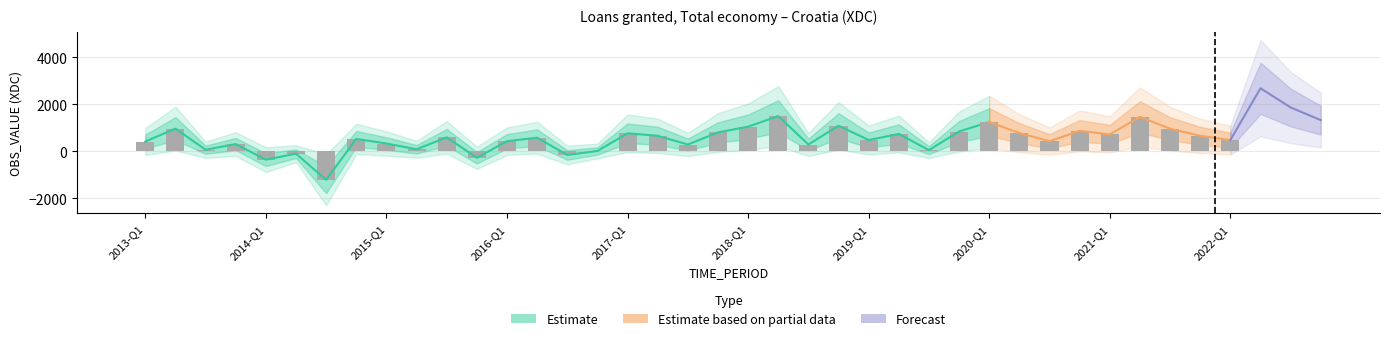

At which label is the value closest to 741?

2019-Q2